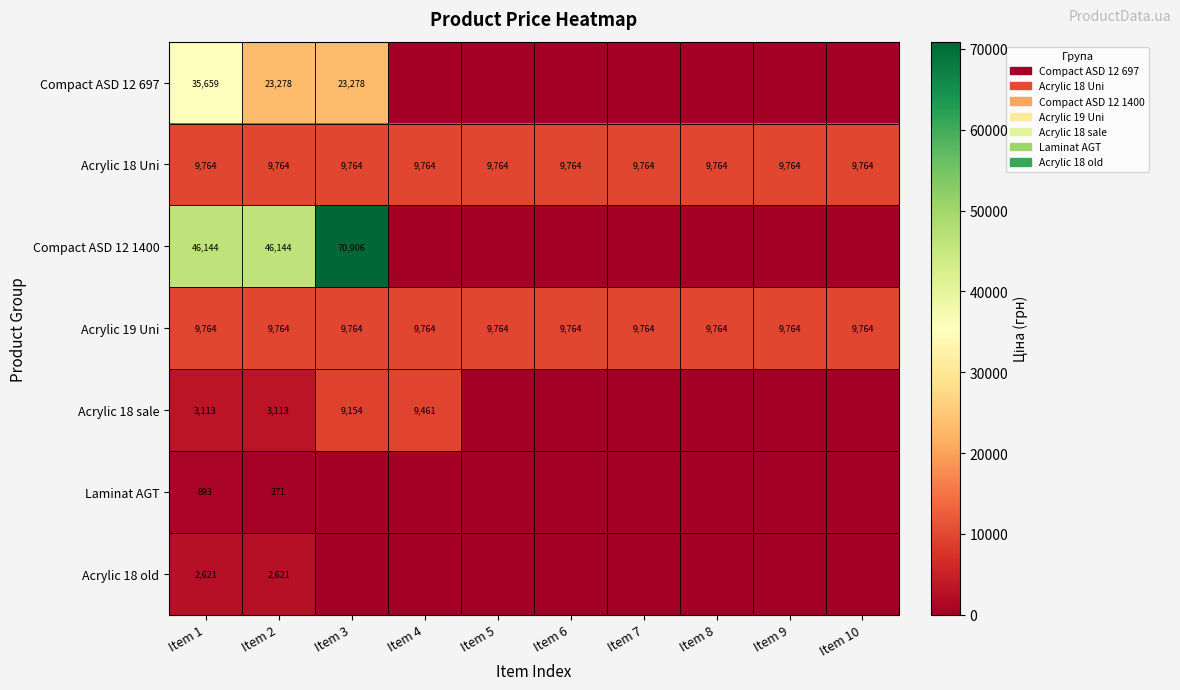

What is the sum of the Acrylic 19 Uni values at Item 6 and Item 1?

19528